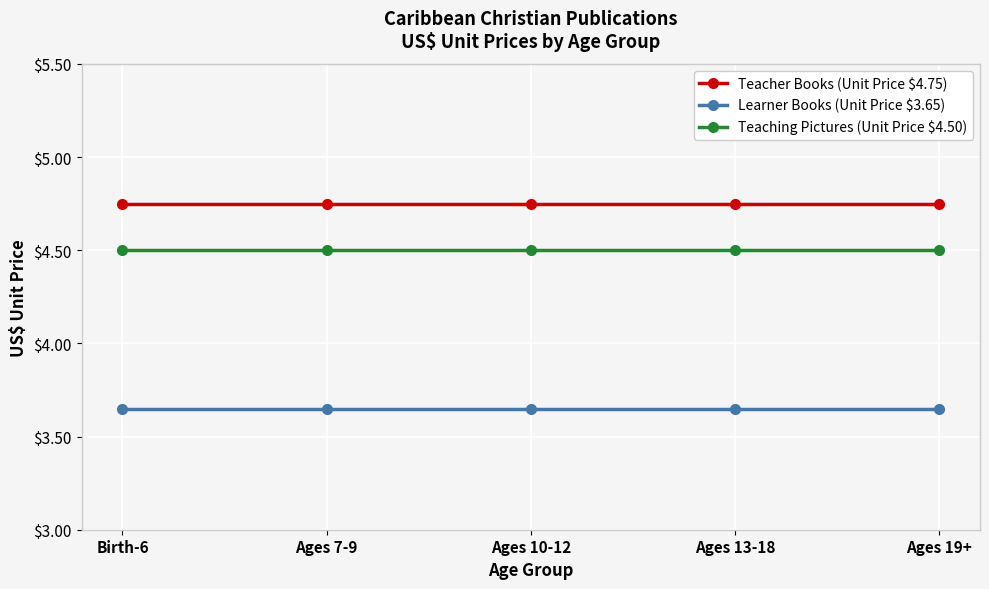

What is the sum of all Teaching Pictures (Unit Price $4.50) values?

22.5